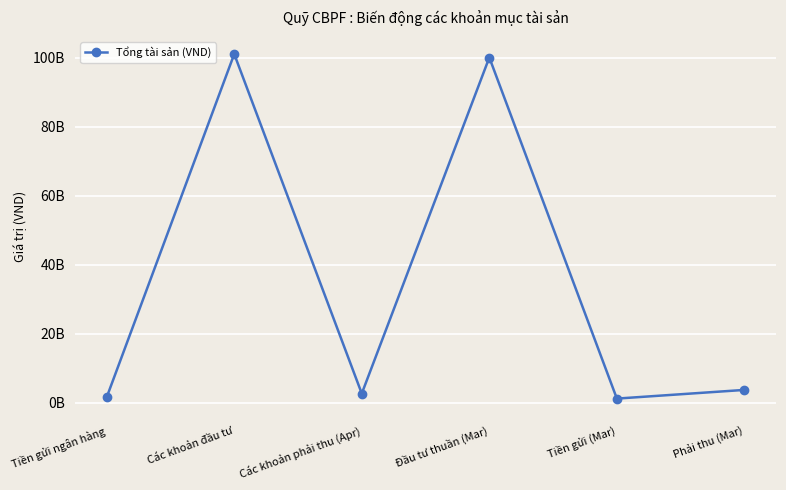

Rank the categories by value from highest to lowest.

Các khoản đầu tư, Đầu tư thuần (Mar), Phải thu (Mar), Các khoản phải thu (Apr), Tiền gửi ngân hàng, Tiền gửi (Mar)